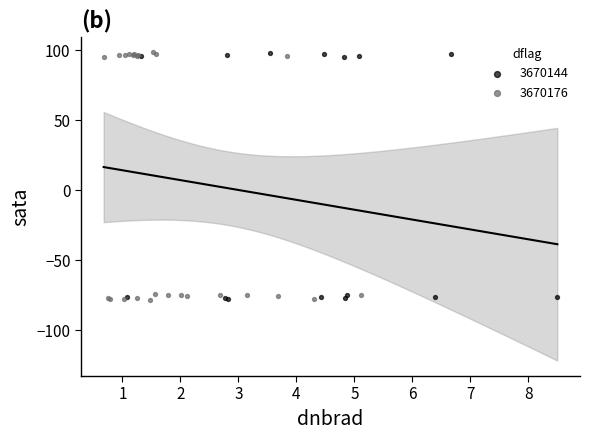

Which series has the largest Y range (max minus min)?

3670176